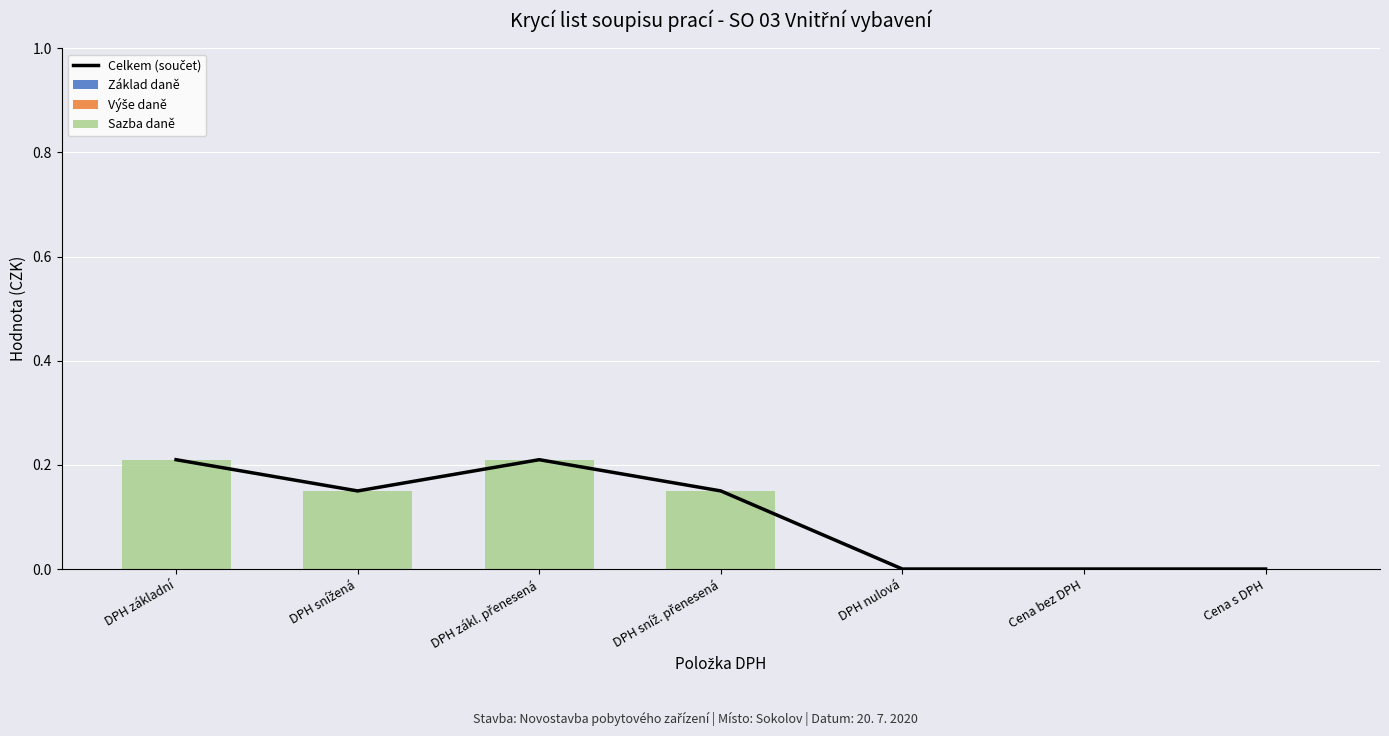

Reading left to right, what are all the values shown in this chart?

Celkem (součet): 0.2	0.1	0.2	0.1	0.0	0.0	0.0
Základ daně: 0.0	0.0	0.0	0.0	0.0	0.0	0.0
Výše daně: 0.0	0.0	0.0	0.0	0.0	0.0	0.0
Sazba daně: 0.2	0.1	0.2	0.1	0.0	0.0	0.0